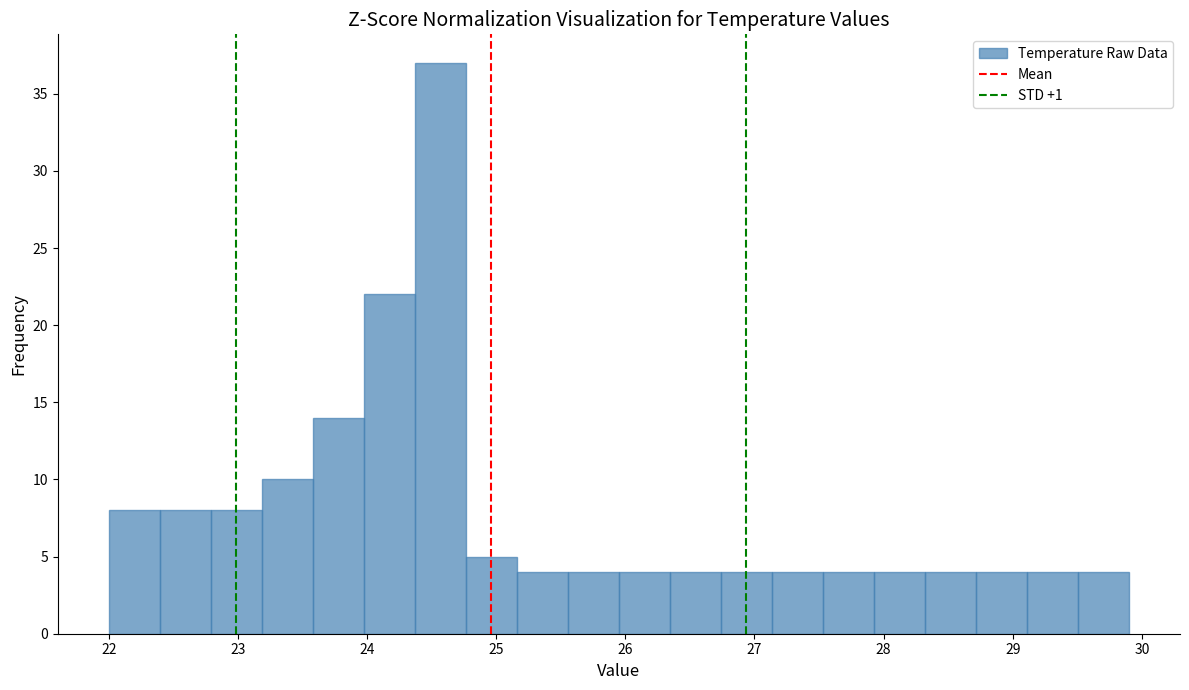

Read against the x-axis, roughly where is the centre of the tallest bar?

24.6